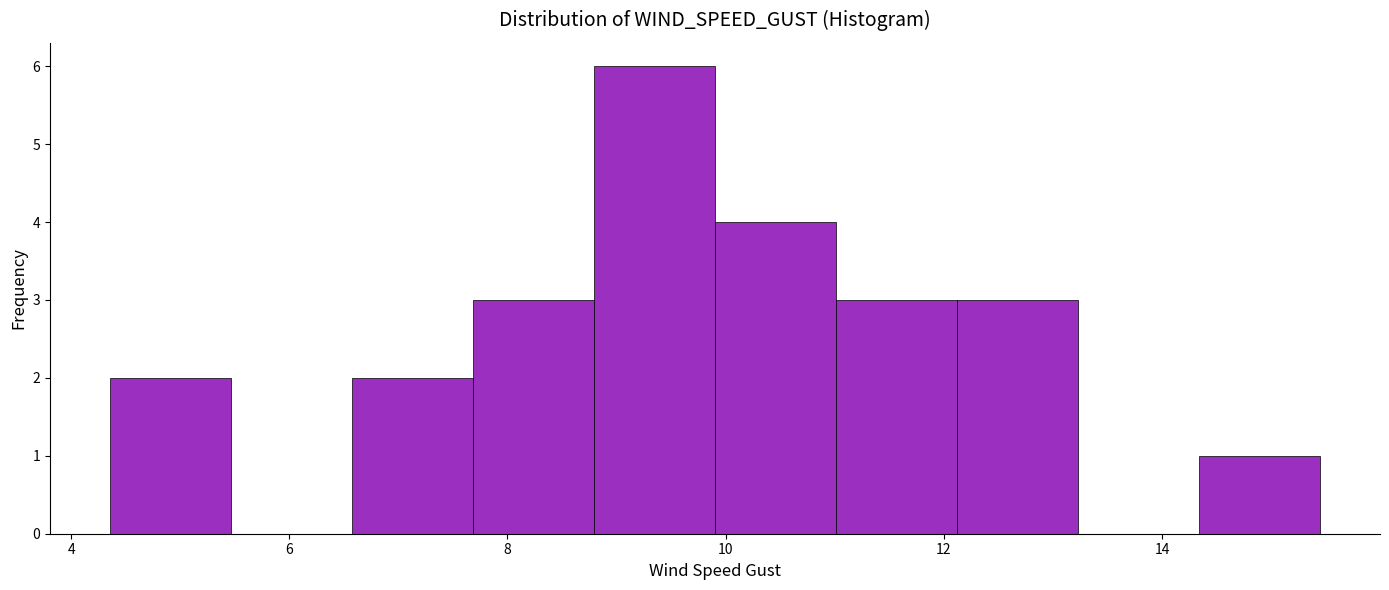

How tall is the bar that spans 12.2 to 13.2 on the x-axis? Neither the bar edges nor the heights are printed on the chart, so give them approximately, as read against the axes.

3